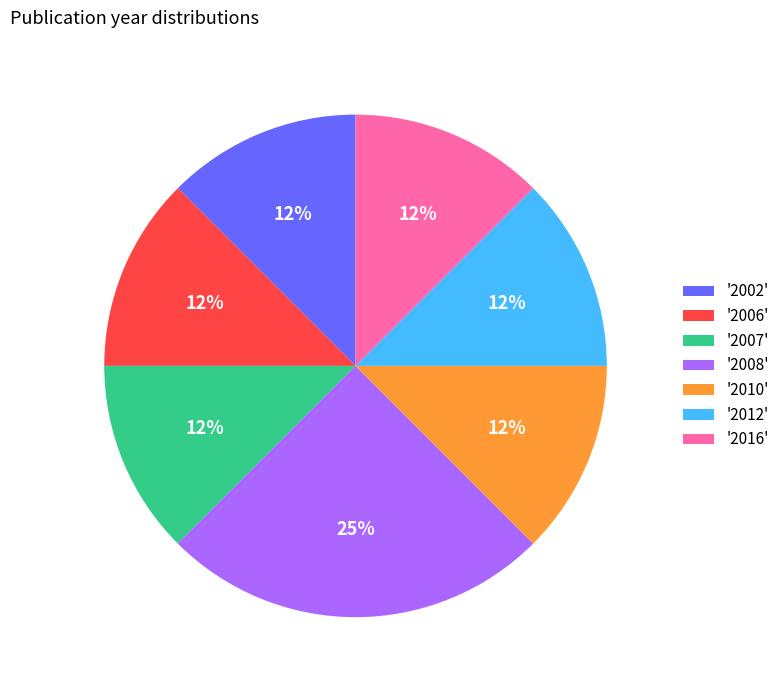

Is it true that '2016' is 25% of the pie?

False